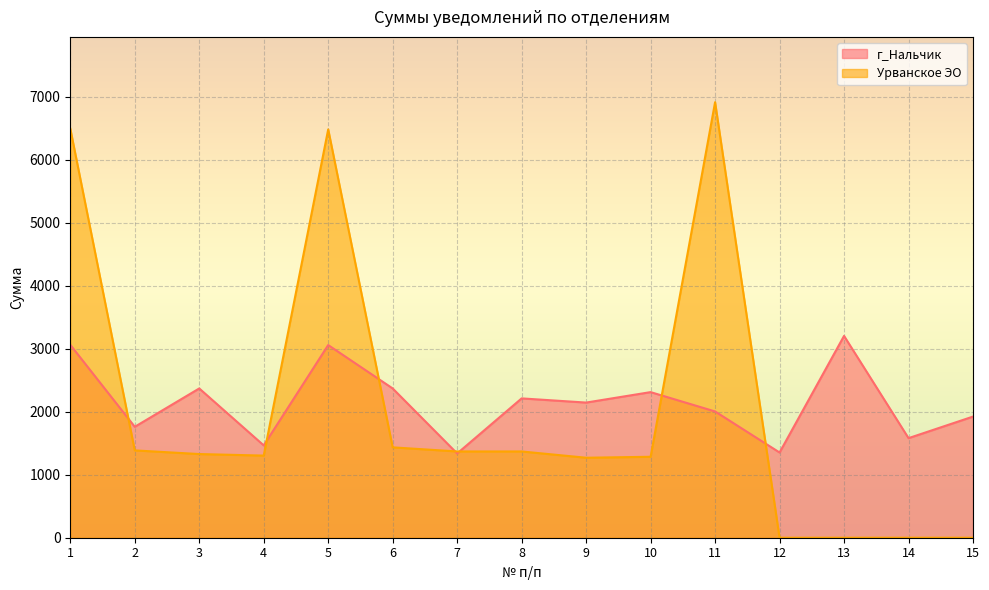

Between which two adjacent categories do г_Нальчик and Урванское ЭО first intersect?

1 and 2